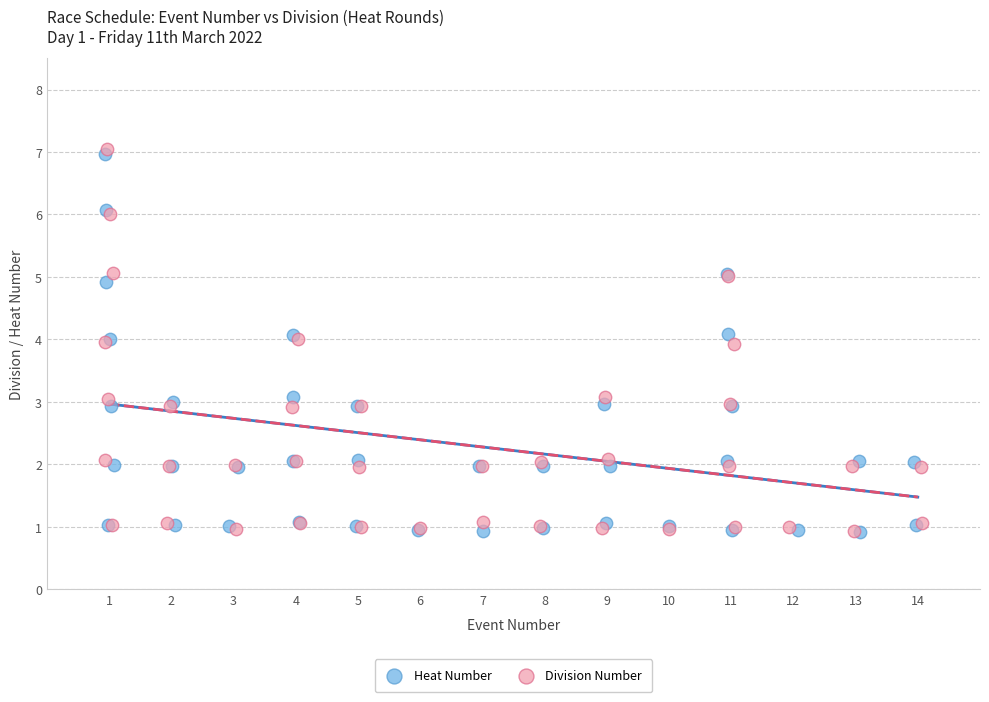

What are all the series names shown in the legend?

Heat Number, Division Number